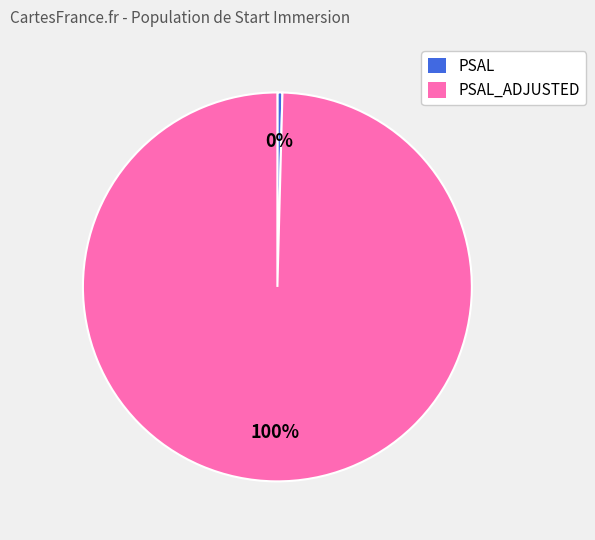

Does PSAL represent more than half of the total?

No